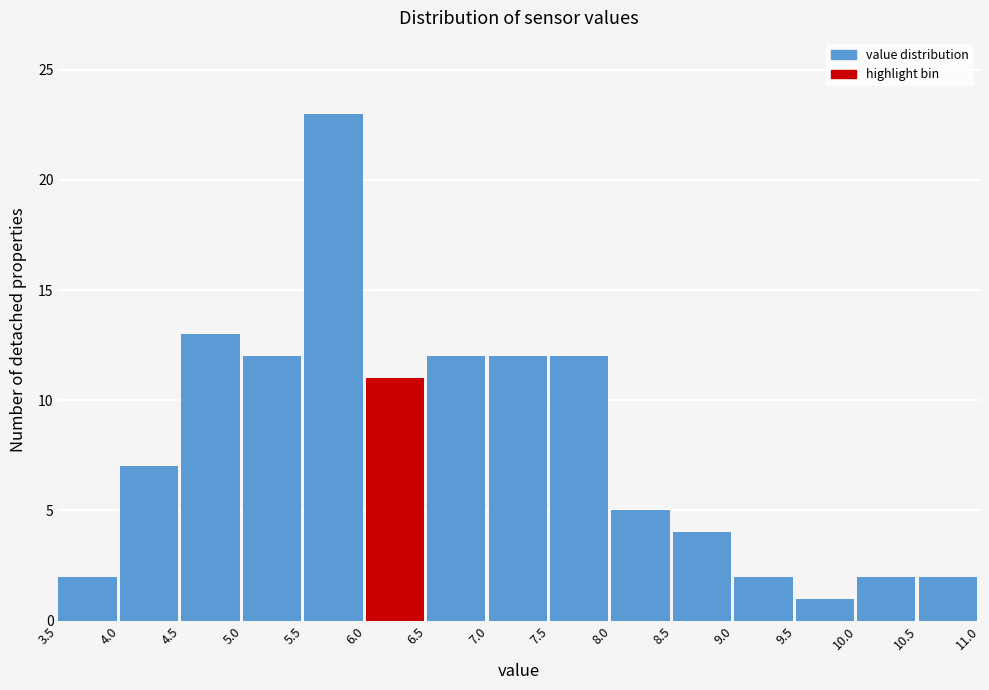

What is the height of the bar covering 7.5 to 8.0 on the x-axis? The values are not printed on the chart, so give them approximately, as read against the axis.

12